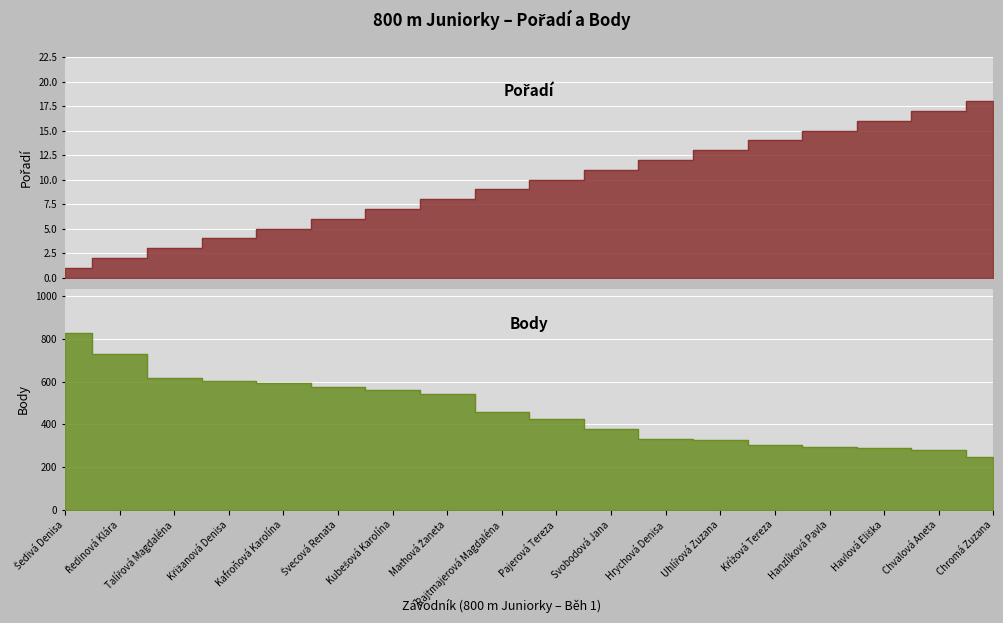

The value of Body at Hrychová Denisa is 333. True or false?

True